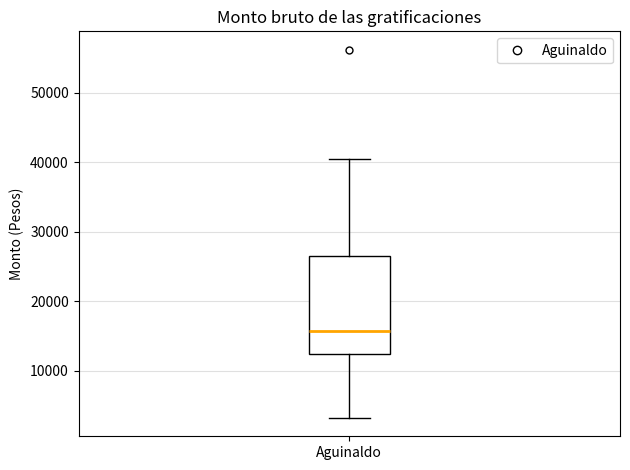

Where does the upper whisker of the box for Aguinaldo end on the y-axis? The values are not printed on the chart, so give them approximately, as read against the axis.

40000